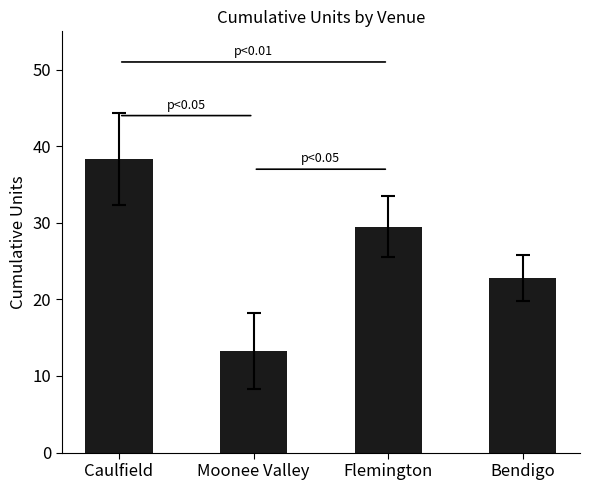

What is the difference between the maximum and second lowest values?

15.5